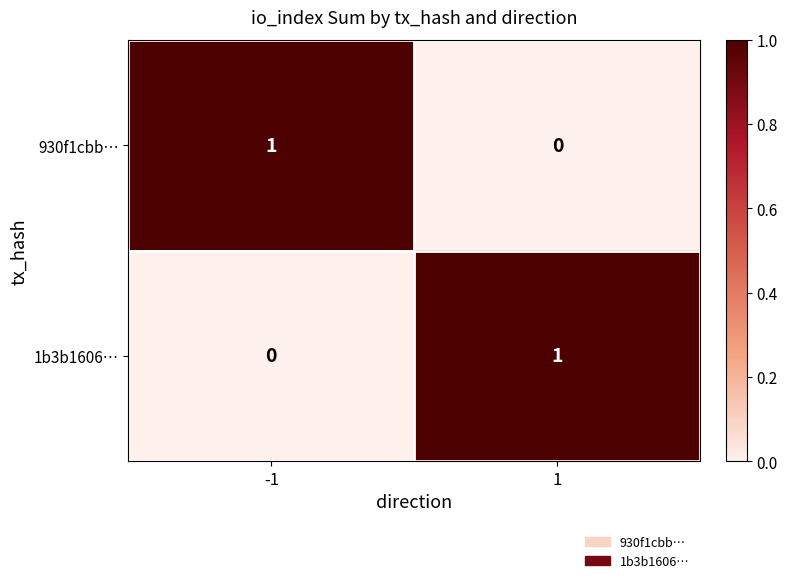

What is the total value across all series at -1?

1